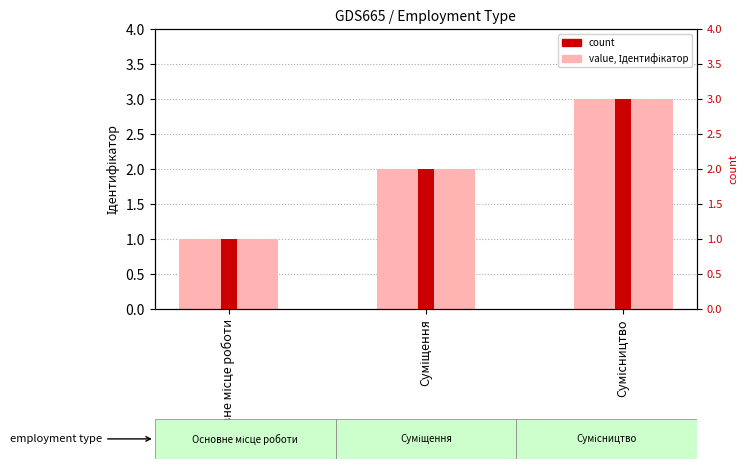

Between Сумісництво and Суміщення, which is larger?

Сумісництво